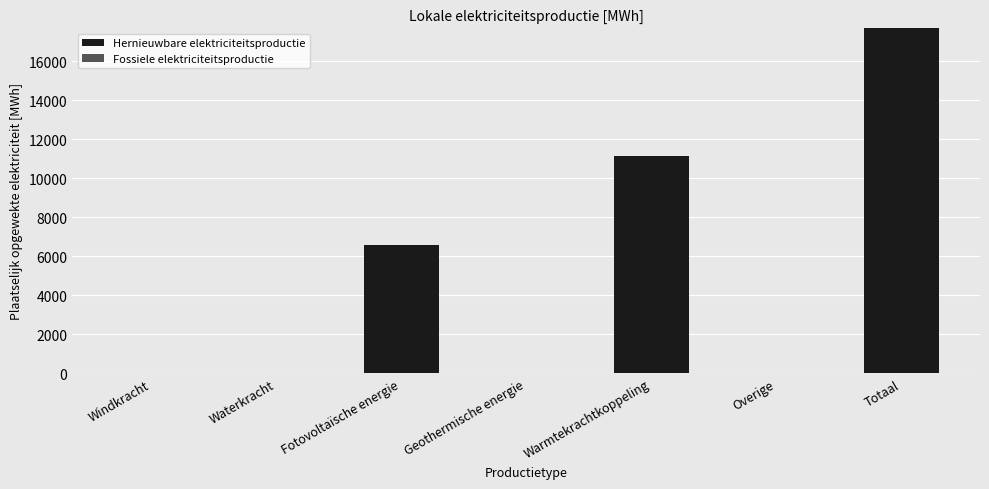

Which has a higher value, Totaal or Geothermische energie?

Totaal